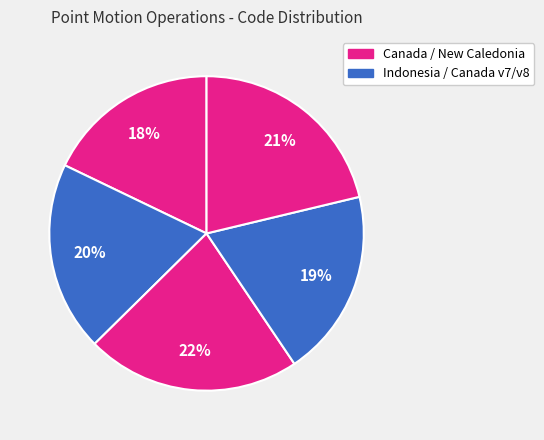

How many slices are in this pie chart?

5